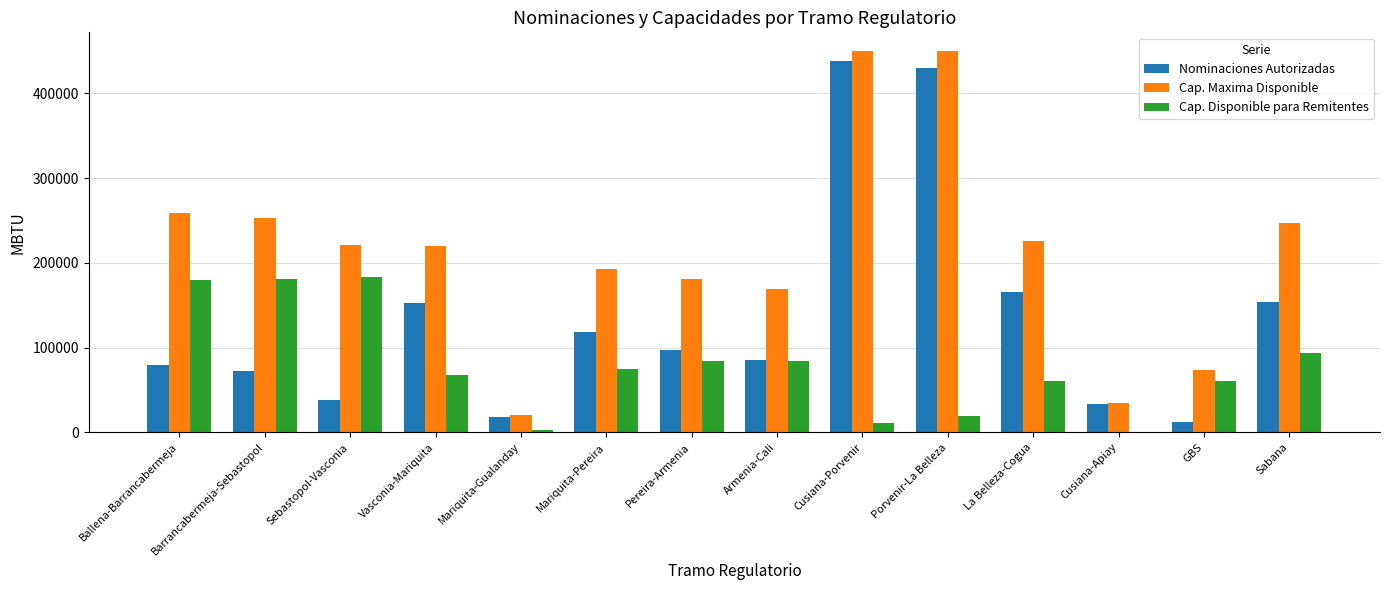

Is the value of Cap. Maxima Disponible at Sebastopol-Vasconia greater than the value of Cap. Disponible para Remitentes at Armenia-Cali?

Yes